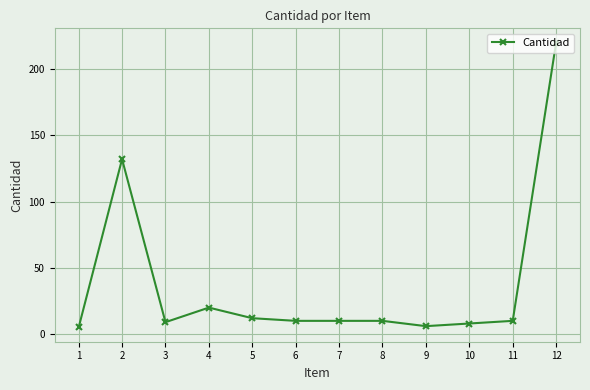

Where is the first local maximum?

2